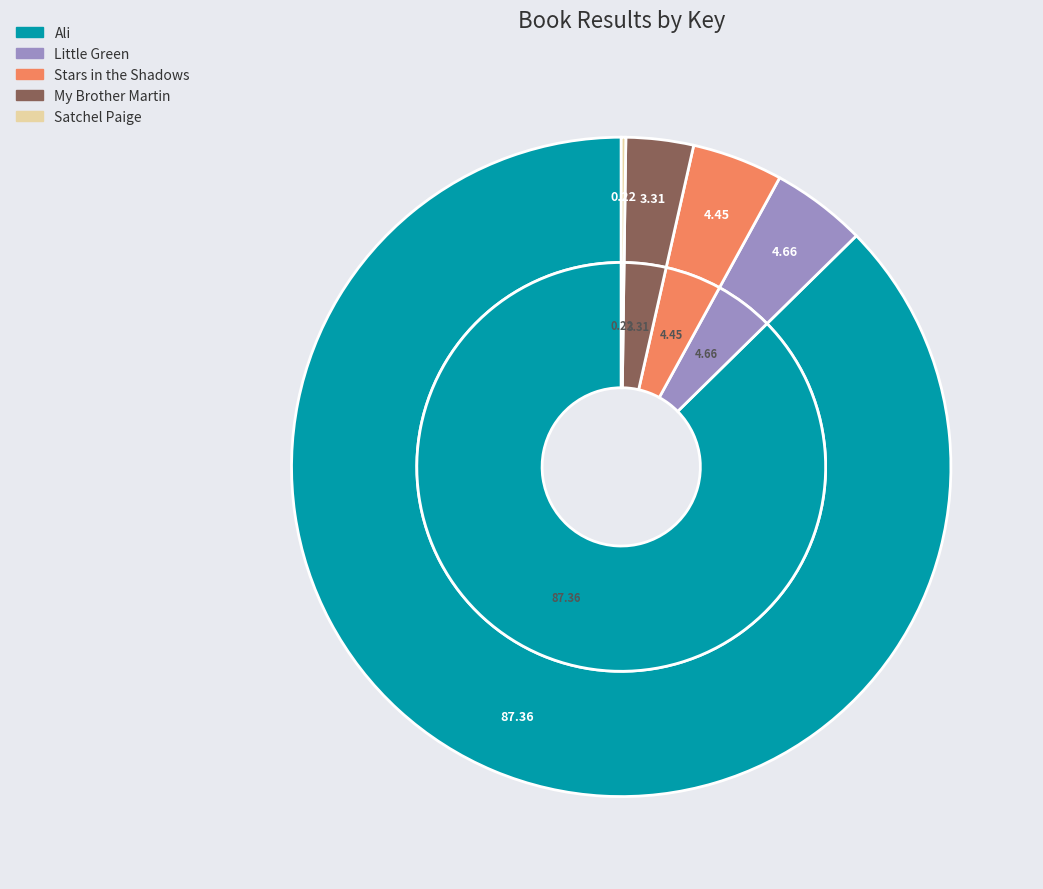

Count the number of slices in the pie.

5